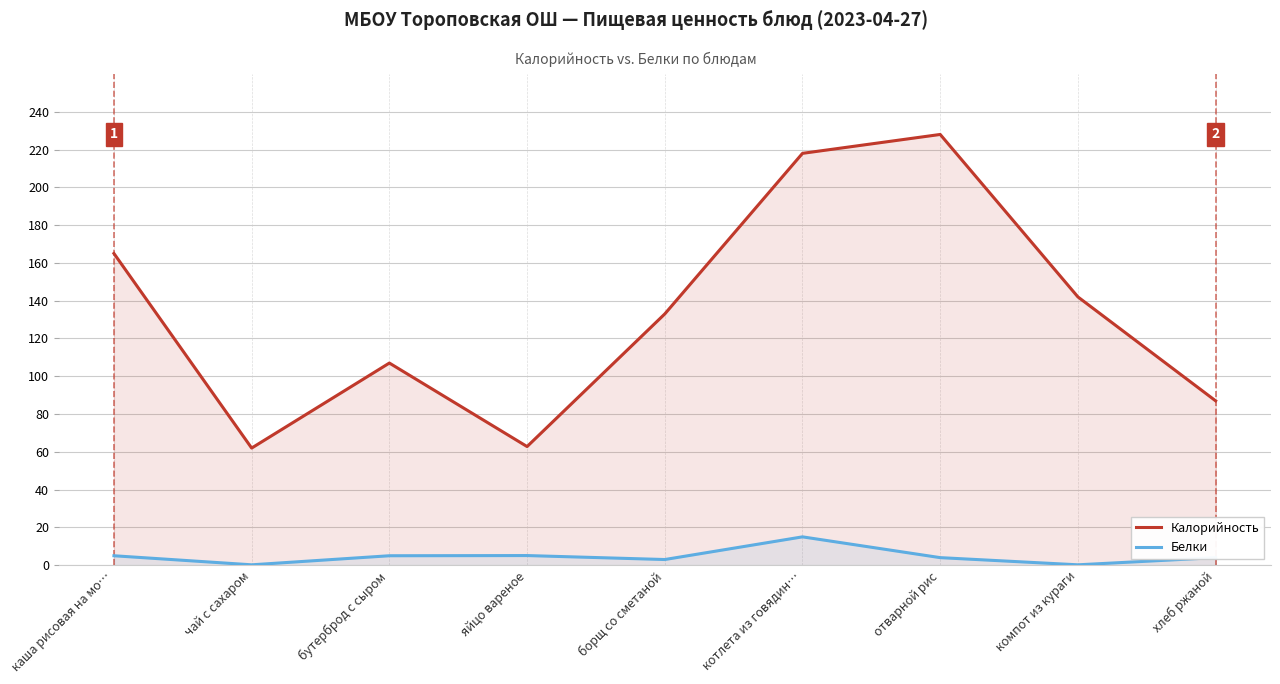

Between борщ со сметаной and хлеб ржаной, which series saw the biggest shift?

Калорийность